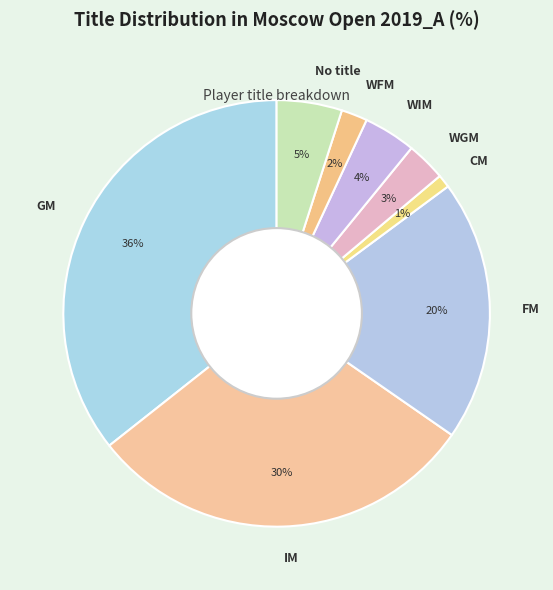

To the nearest percent, what portion does WFM represent?

2%